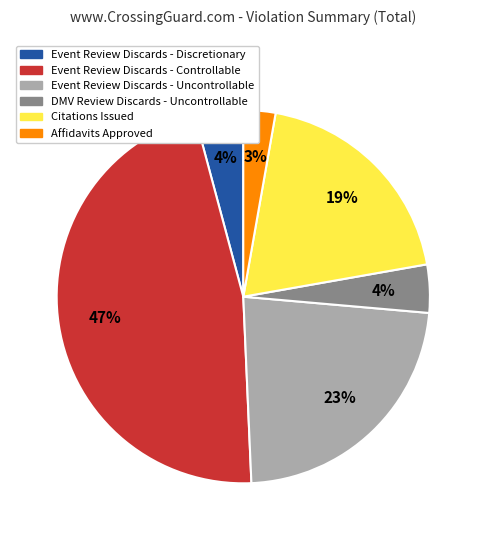

Which slice is the smallest?

Affidavits Approved